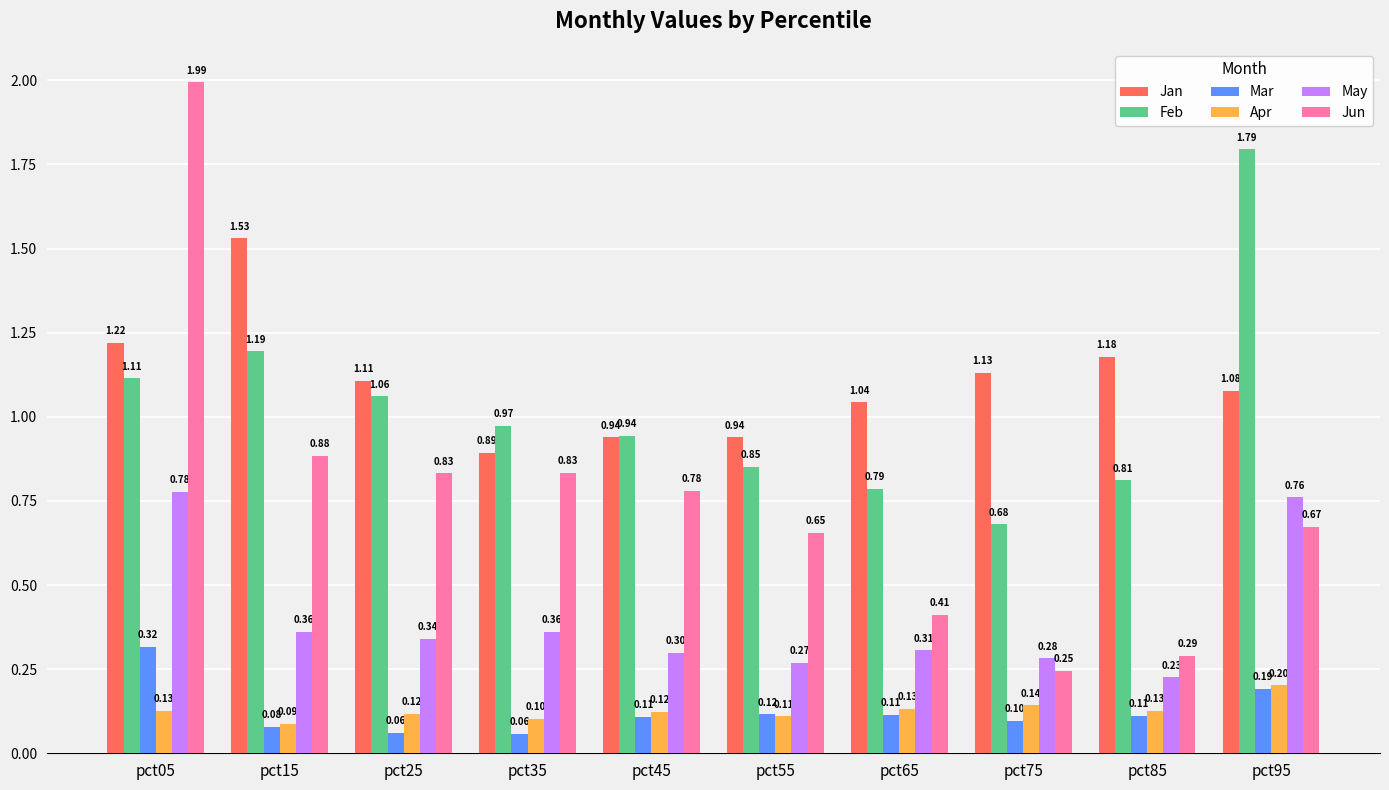

Is it true that Apr equals 0.1 at pct95?

False